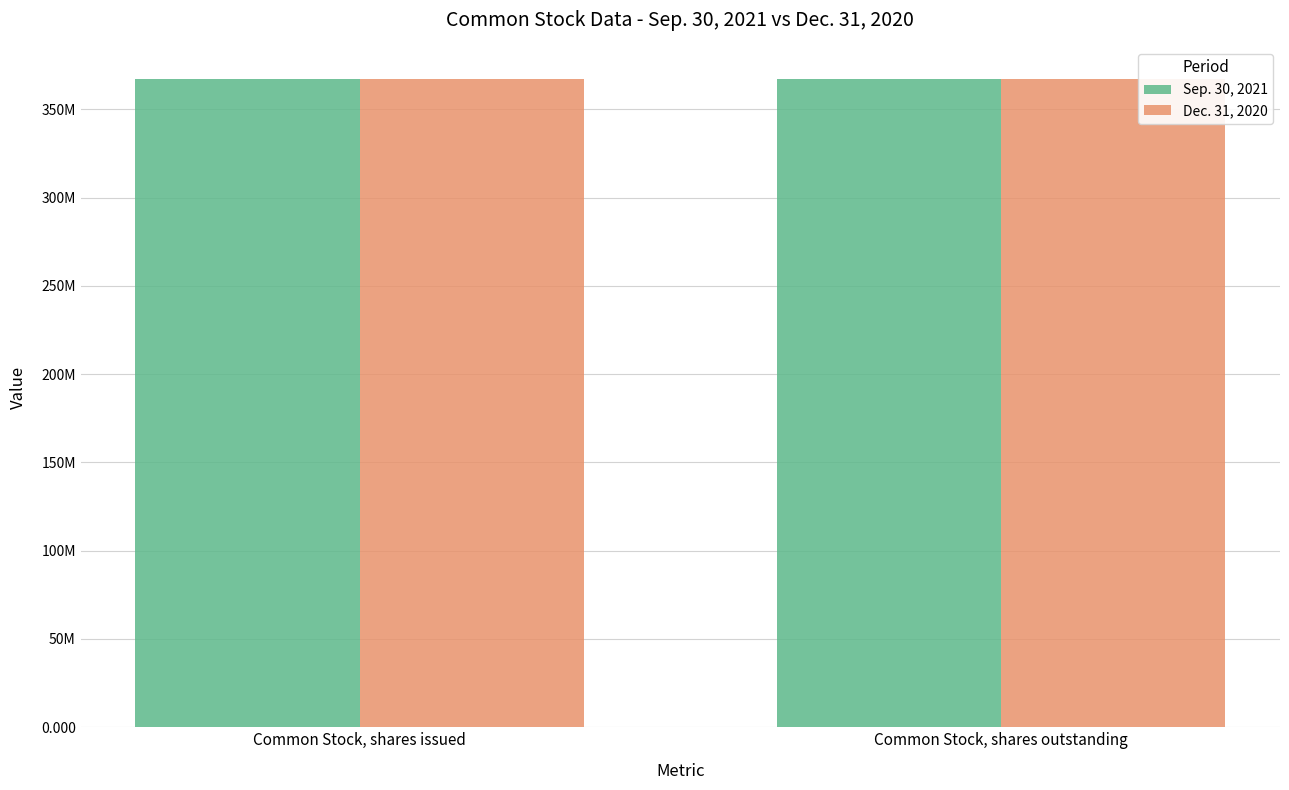

What is the label of the 1st bar from the right?

Common Stock, shares outstanding